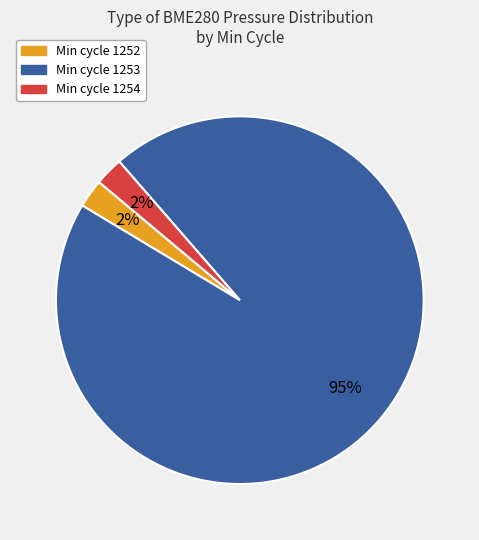

To the nearest percent, what is the difference between the largest and smallest slice percentages?

93%